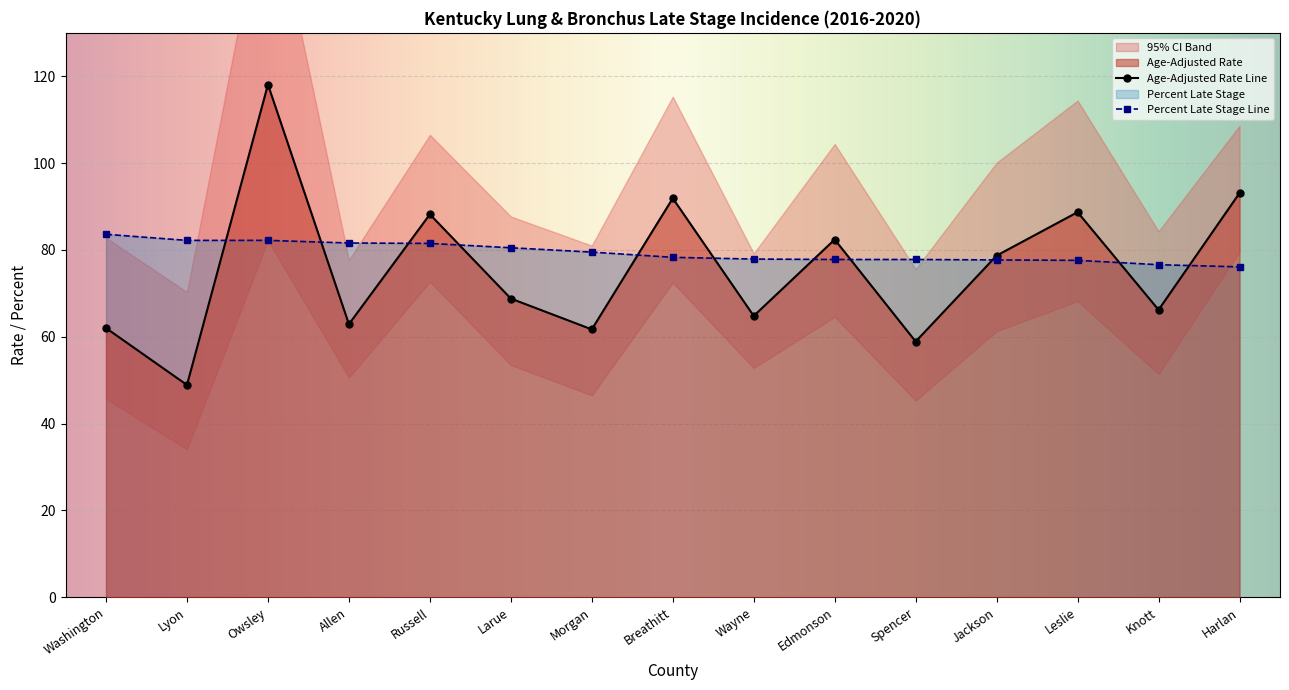

At which label is Percent Late Stage closest to 79?

Morgan